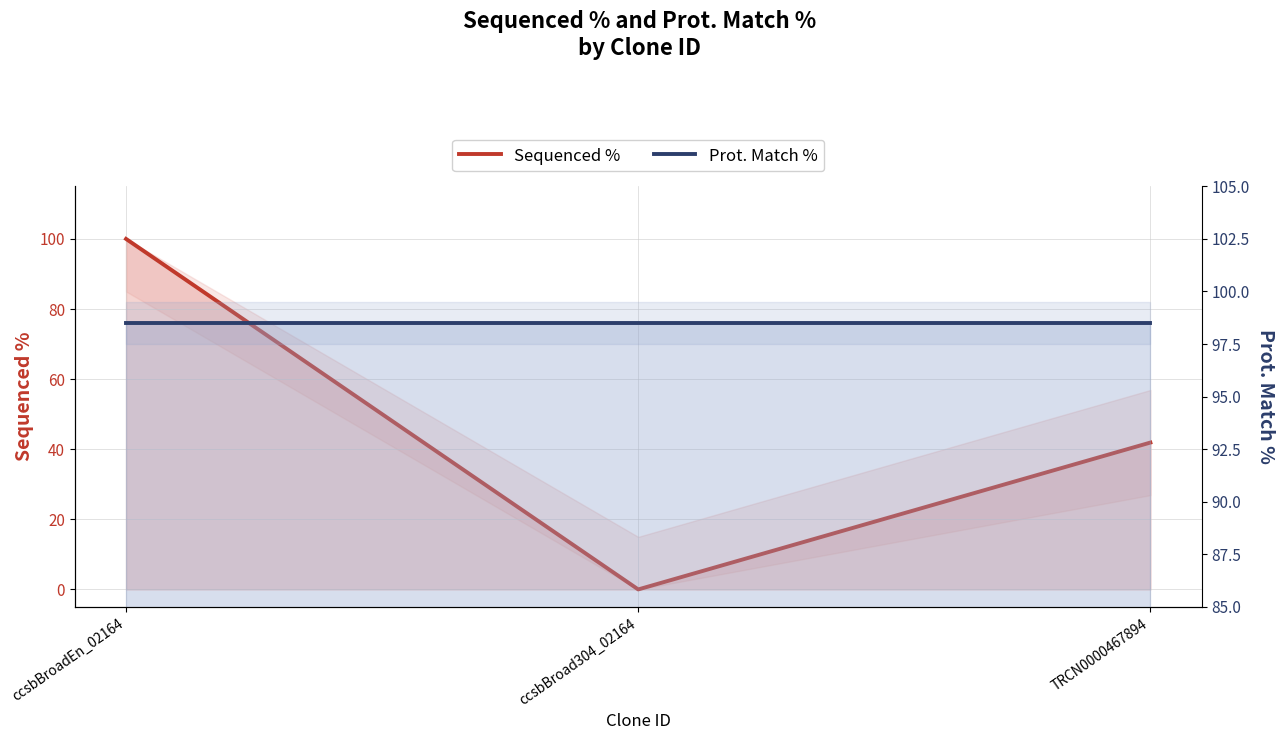

The Sequenced % series shows 0.0 at ccsbBroad304_02164. True or false?

True